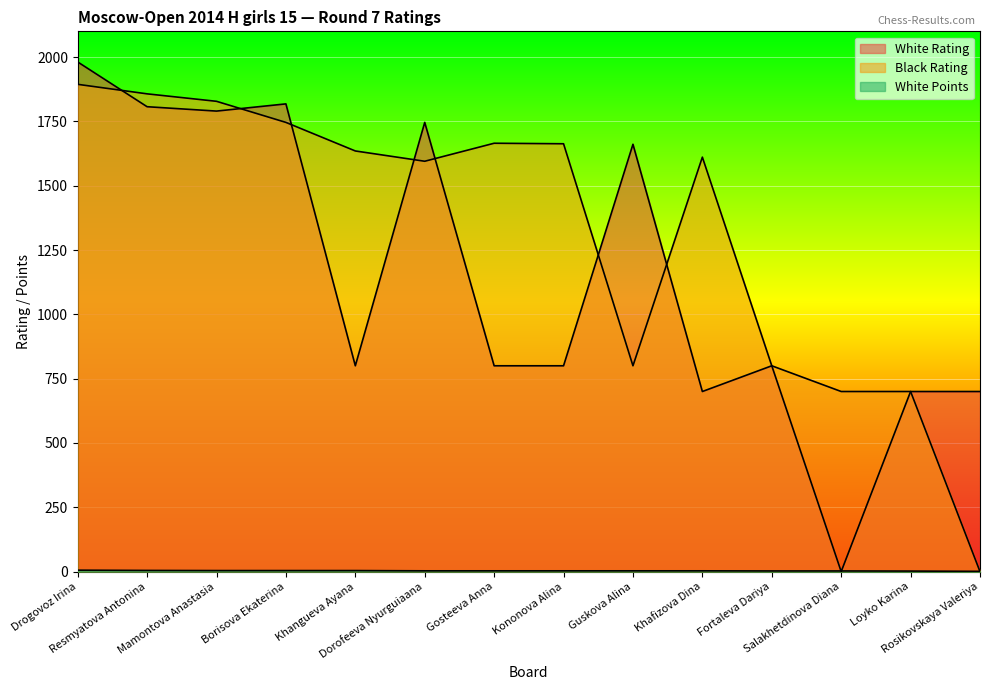

How many values in the Black Rating series exceed 1635?

6